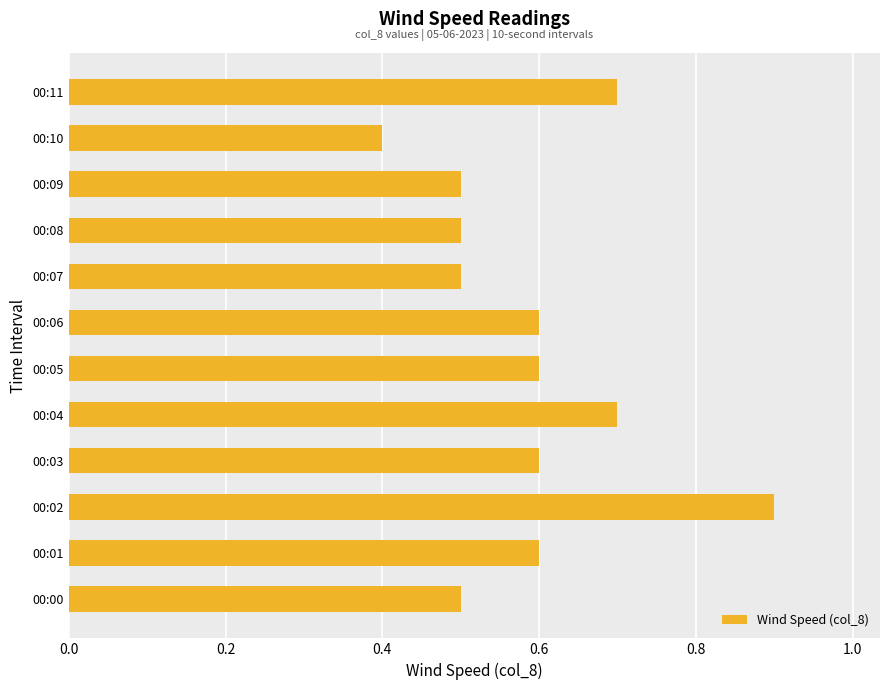

Count the values in the range 0 to 1.

12